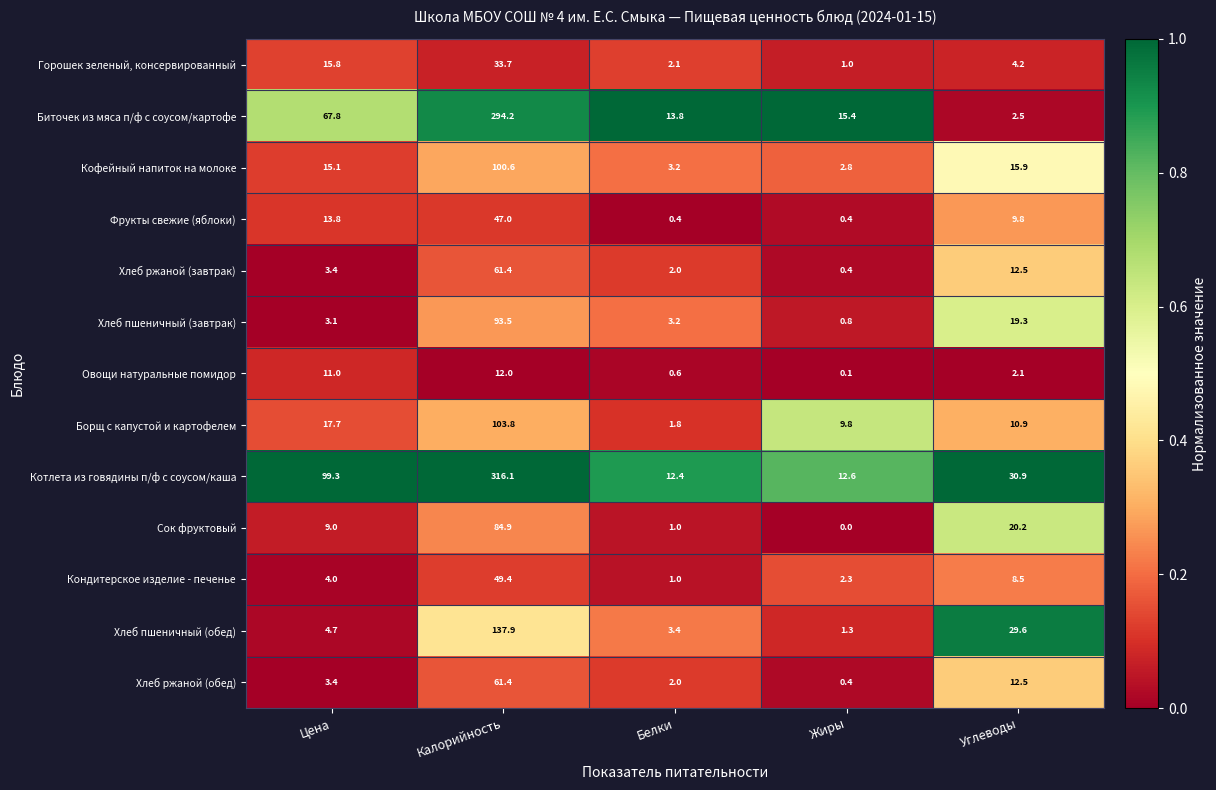

What is the highest value of the Кондитерское изделие - печенье series?

49.4